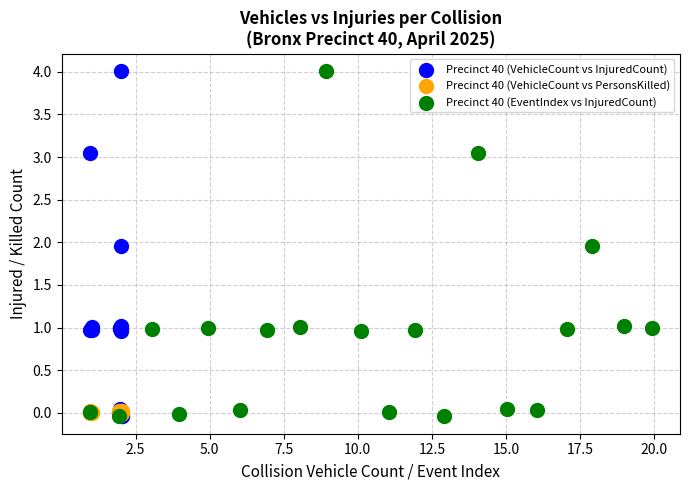

What are all the series names shown in the legend?

Precinct 40 (VehicleCount vs InjuredCount), Precinct 40 (VehicleCount vs PersonsKilled), Precinct 40 (EventIndex vs InjuredCount)